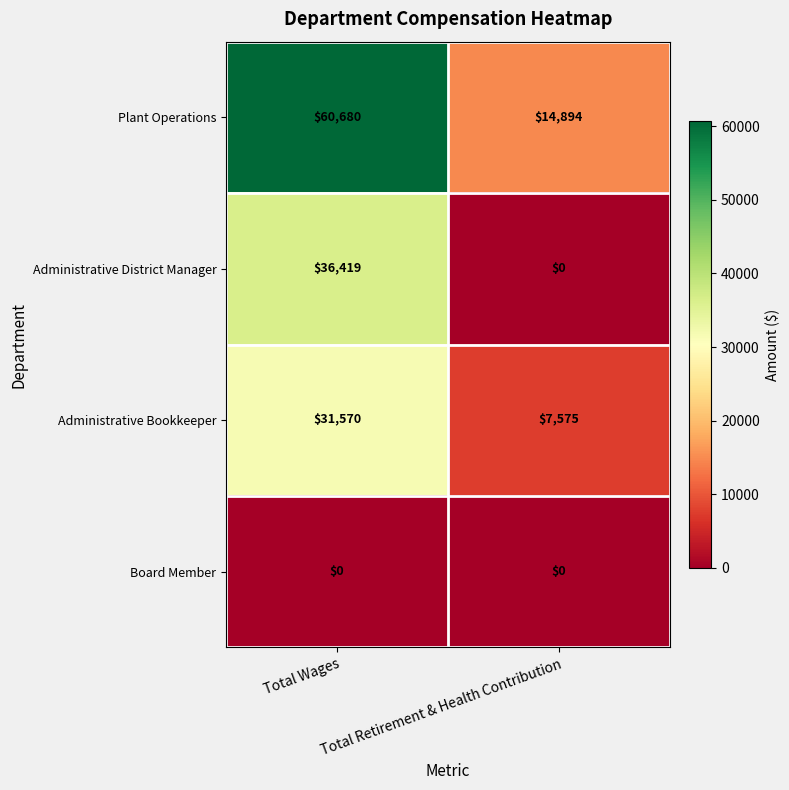

At which category is the sum across all series the highest?

Total Wages